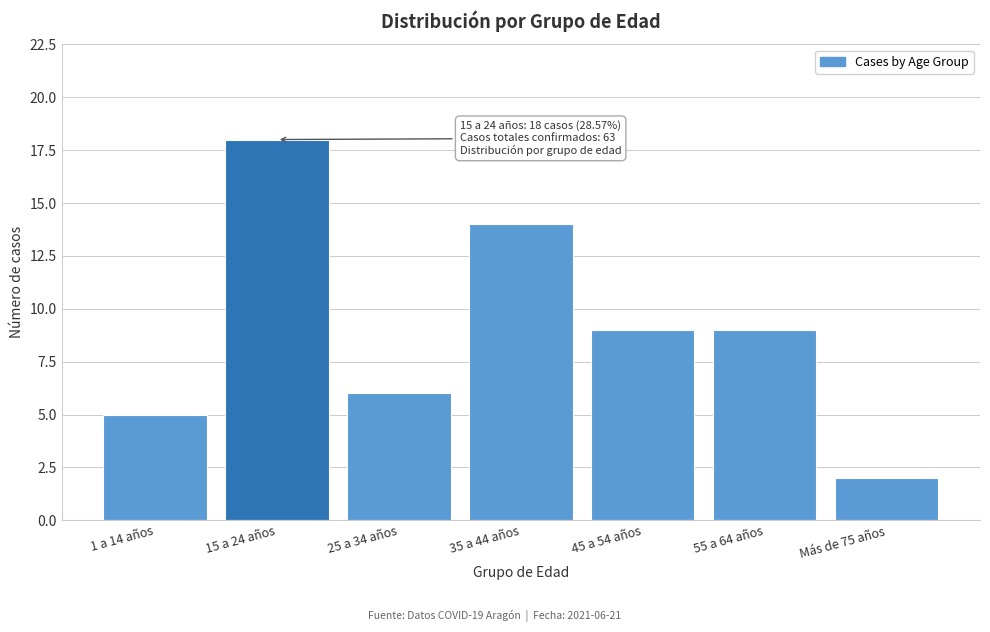

Reading left to right, transcribe all the data shown in this chart.

1 a 14 años=5	15 a 24 años=18	25 a 34 años=6	35 a 44 años=14	45 a 54 años=9	55 a 64 años=9	Más de 75 años=2